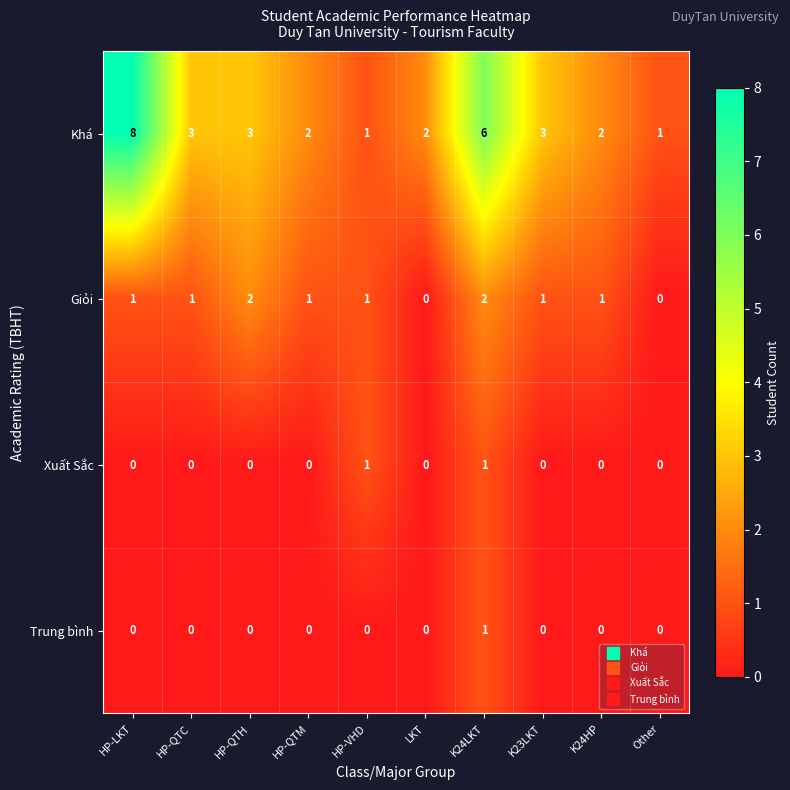

True or false: Xuất Sắc has a value of 0 at HP-QTC.

True